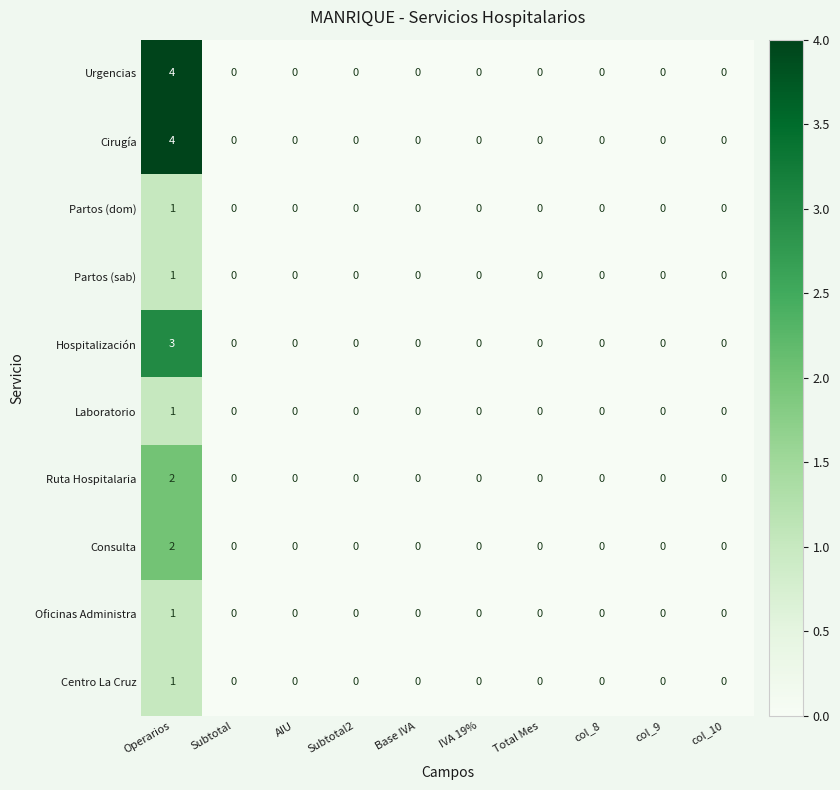

Which category has the highest value in the Ruta Hospitalaria series?

Operarios